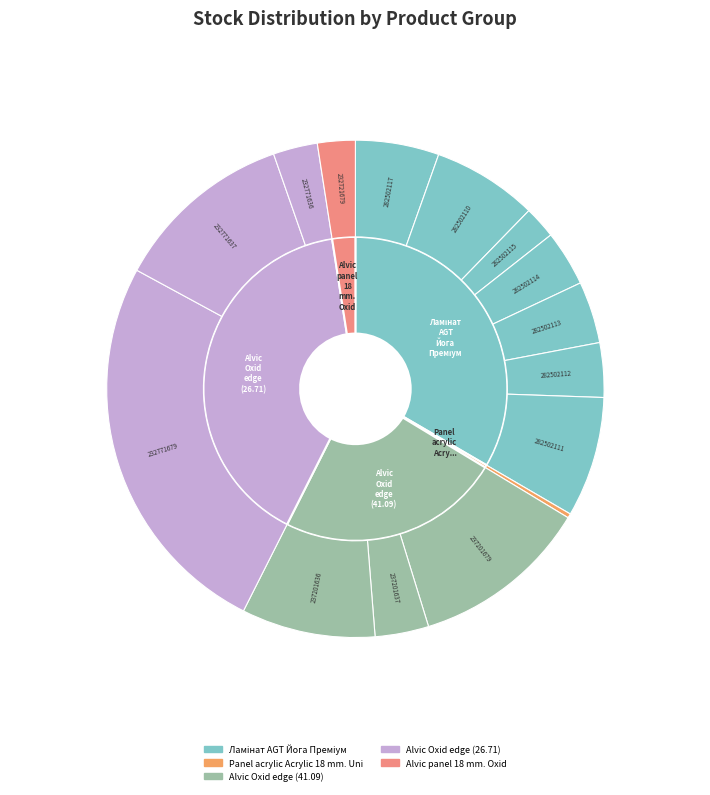

The 282502117 slice represents 15% of the pie. True or false?

False